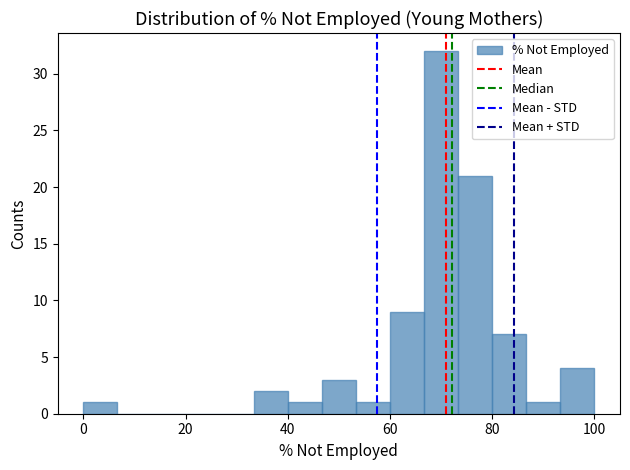

Around what value on the x-axis is the tallest bar? Give the approximate position of its centre, as read against the axis.

70